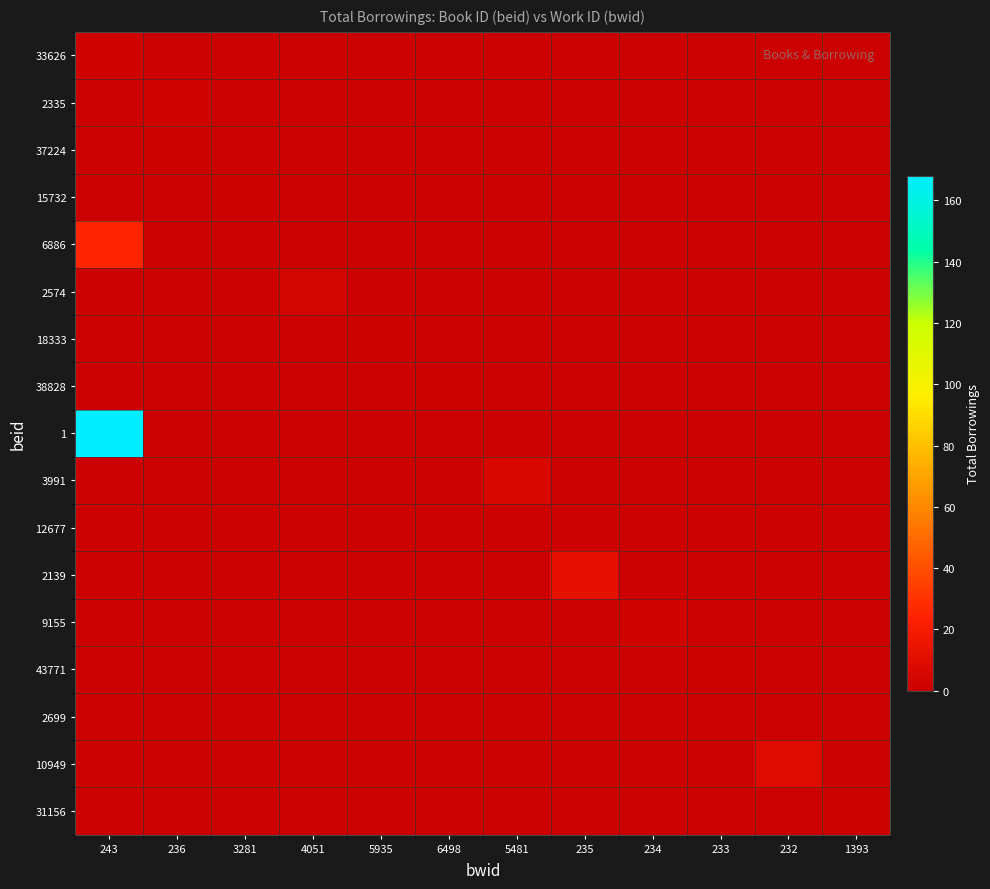

Reading left to right, transcribe all the data shown in this chart.

33626: 243=2	236=0	3281=0	4051=0	5935=0	6498=0	5481=0	235=0	234=0	233=0	232=0	1393=0
2335: 243=0	236=3	3281=0	4051=0	5935=0	6498=0	5481=0	235=0	234=0	233=0	232=0	1393=0
37224: 243=0	236=1	3281=0	4051=0	5935=0	6498=0	5481=0	235=0	234=0	233=0	232=0	1393=0
15732: 243=0	236=0	3281=1	4051=0	5935=0	6498=0	5481=0	235=0	234=0	233=0	232=0	1393=0
6886: 243=25	236=0	3281=0	4051=0	5935=0	6498=0	5481=0	235=0	234=0	233=0	232=0	1393=0
2574: 243=0	236=0	3281=0	4051=4	5935=0	6498=0	5481=0	235=0	234=0	233=0	232=0	1393=0
18333: 243=0	236=0	3281=0	4051=0	5935=1	6498=0	5481=0	235=0	234=0	233=0	232=0	1393=0
38828: 243=0	236=0	3281=0	4051=0	5935=0	6498=1	5481=0	235=0	234=0	233=0	232=0	1393=0
1: 243=168	236=0	3281=0	4051=0	5935=0	6498=0	5481=0	235=0	234=0	233=0	232=0	1393=0
3991: 243=0	236=0	3281=0	4051=0	5935=0	6498=0	5481=6	235=0	234=0	233=0	232=0	1393=0
12677: 243=0	236=0	3281=0	4051=0	5935=0	6498=0	5481=0	235=0	234=0	233=0	232=0	1393=0
2139: 243=0	236=0	3281=0	4051=0	5935=0	6498=0	5481=0	235=12	234=0	233=0	232=0	1393=0
9155: 243=0	236=0	3281=0	4051=0	5935=0	6498=0	5481=0	235=0	234=3	233=0	232=0	1393=0
43771: 243=0	236=0	3281=0	4051=0	5935=0	6498=0	5481=0	235=0	234=0	233=1	232=0	1393=0
2699: 243=0	236=0	3281=0	4051=0	5935=0	6498=0	5481=0	235=0	234=0	233=0	232=0	1393=0
10949: 243=0	236=0	3281=0	4051=0	5935=0	6498=0	5481=0	235=0	234=0	233=0	232=9	1393=0
31156: 243=0	236=0	3281=0	4051=0	5935=0	6498=0	5481=0	235=0	234=0	233=0	232=0	1393=1